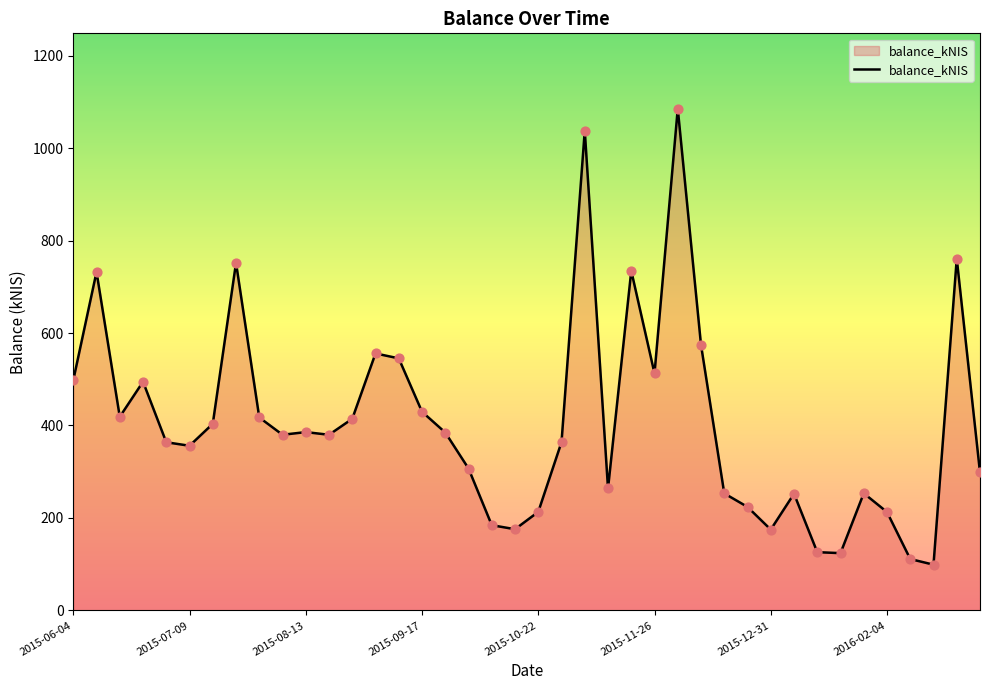

What is the difference between the maximum and minimum values?

986.3